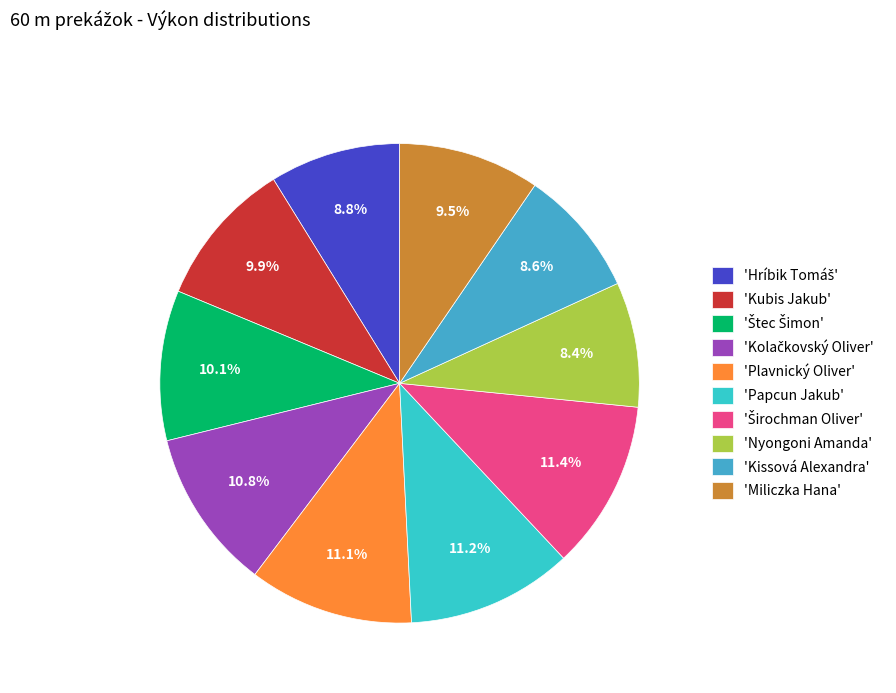

Count the number of slices in the pie.

10